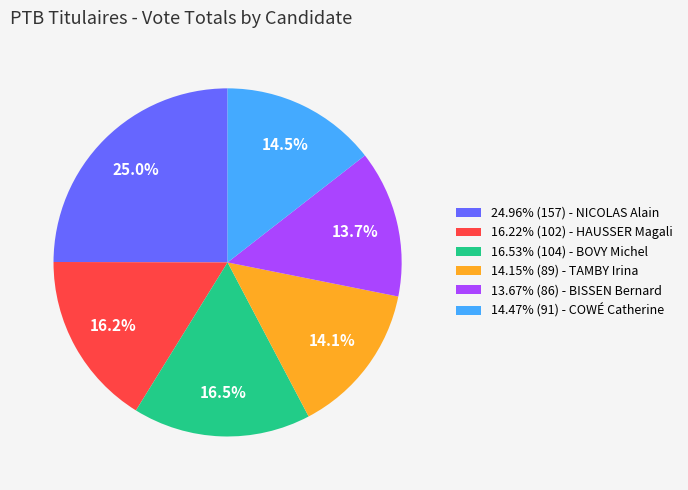

What is the ratio of the value at 14.47% (91) - COWÉ Catherine to the value at 13.67% (86) - BISSEN Bernard?

1.1